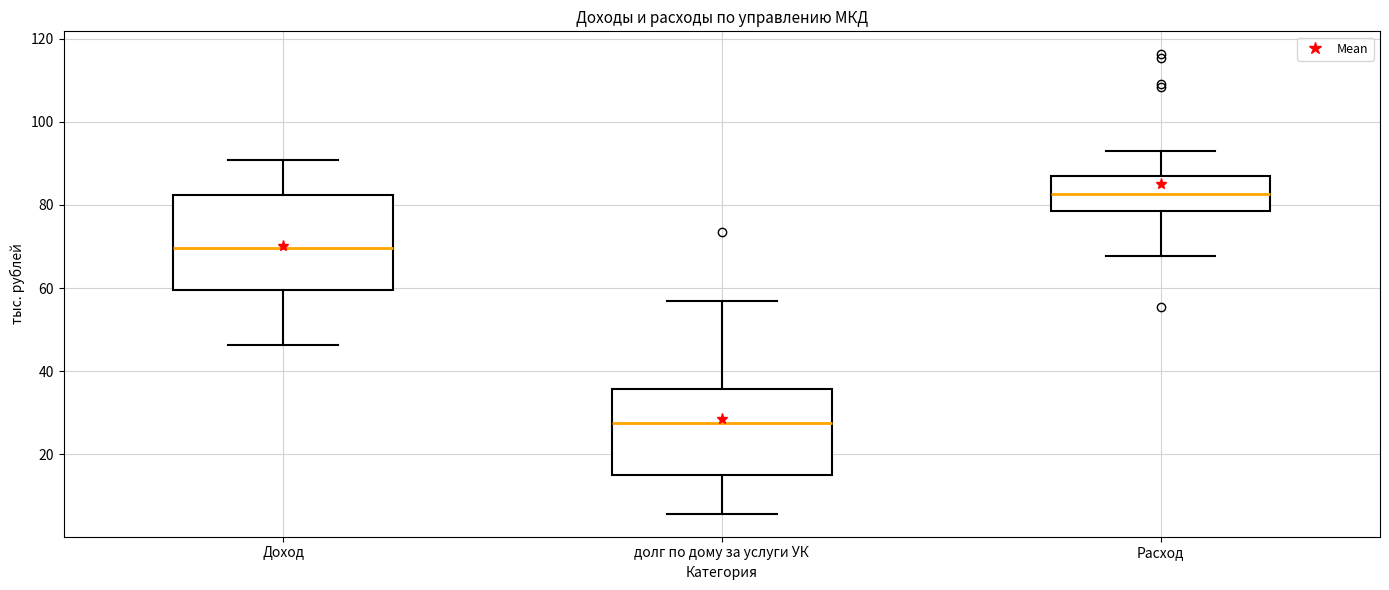

Which box has the highest median line?

Расход